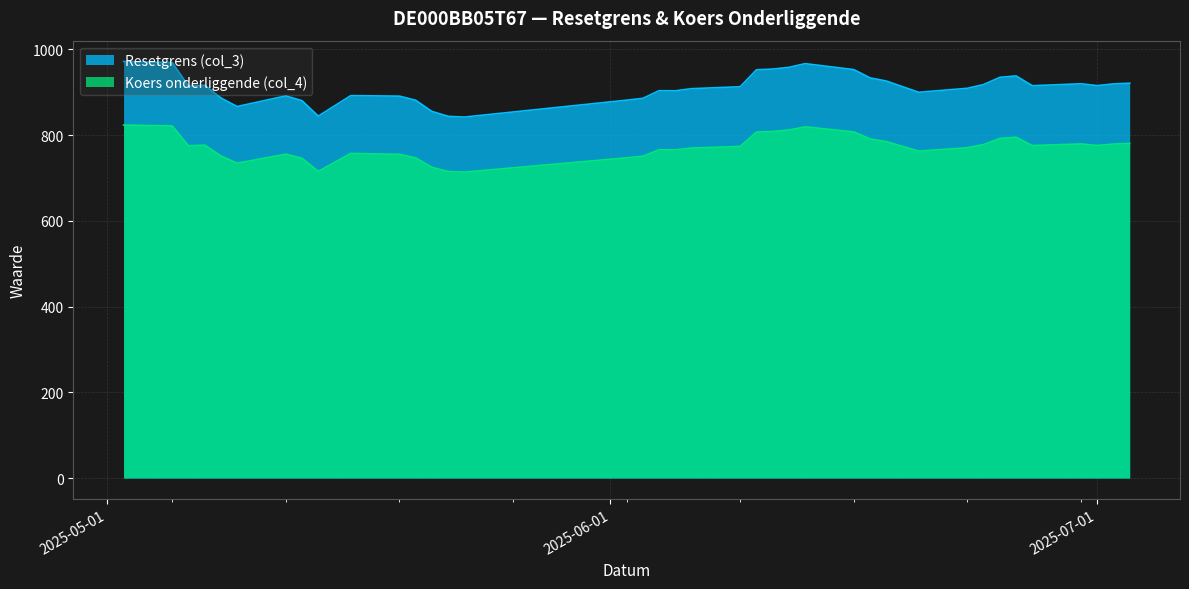

What value does the Koers onderliggende (col_4) series have at 2025-05-06?

775.1